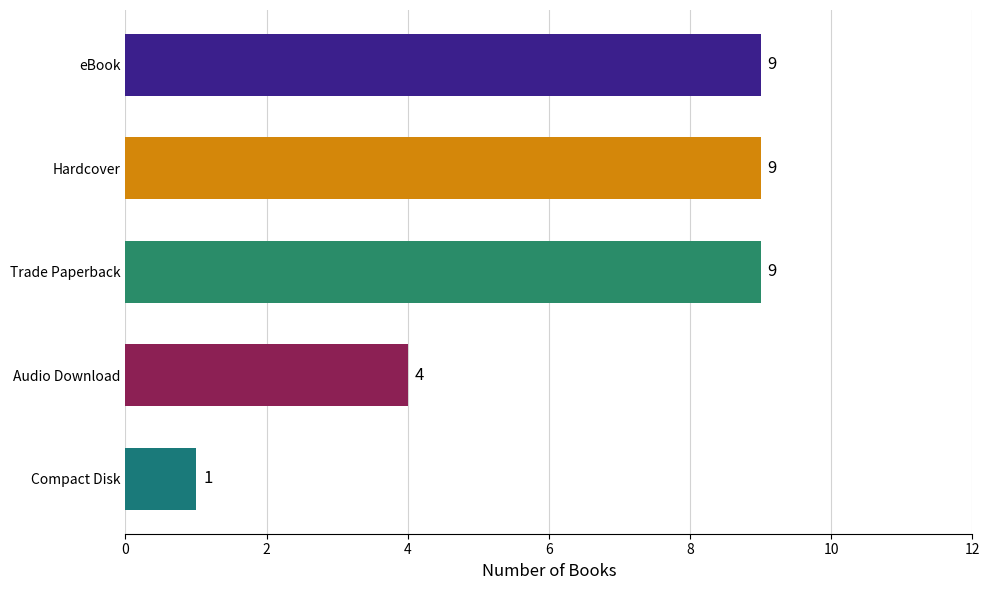

Approximately how many times larger is the value at eBook compared to Trade Paperback?

1.0